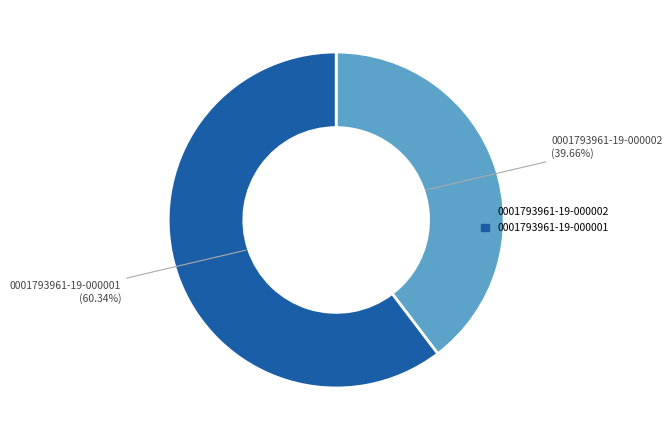

Rank the categories by value from highest to lowest.

0001793961-19-000001, 0001793961-19-000002